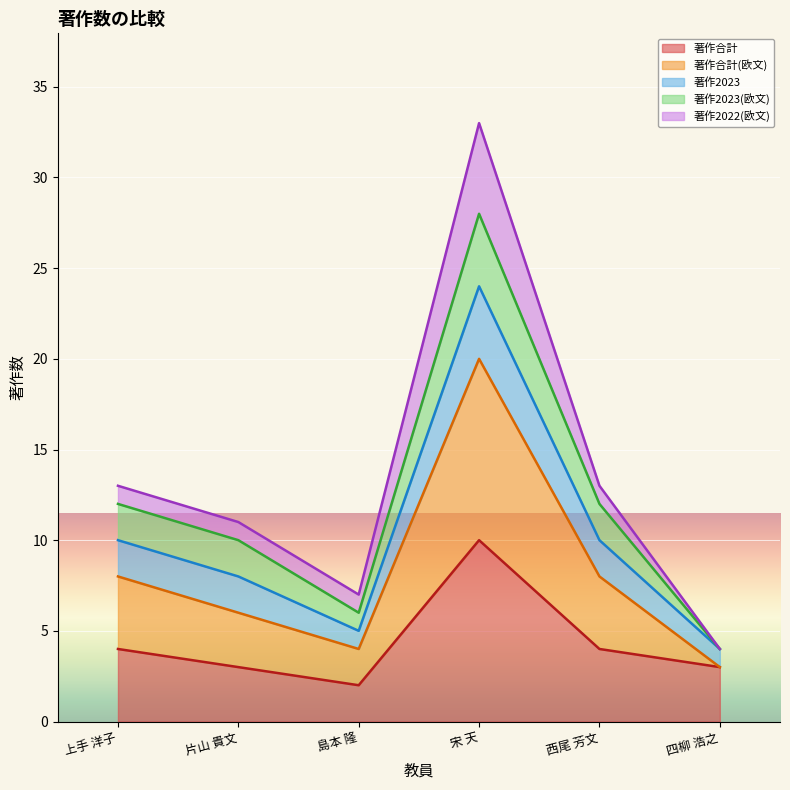

True or false: 著作2023 and 著作合計(欧文) intersect in this chart.

False